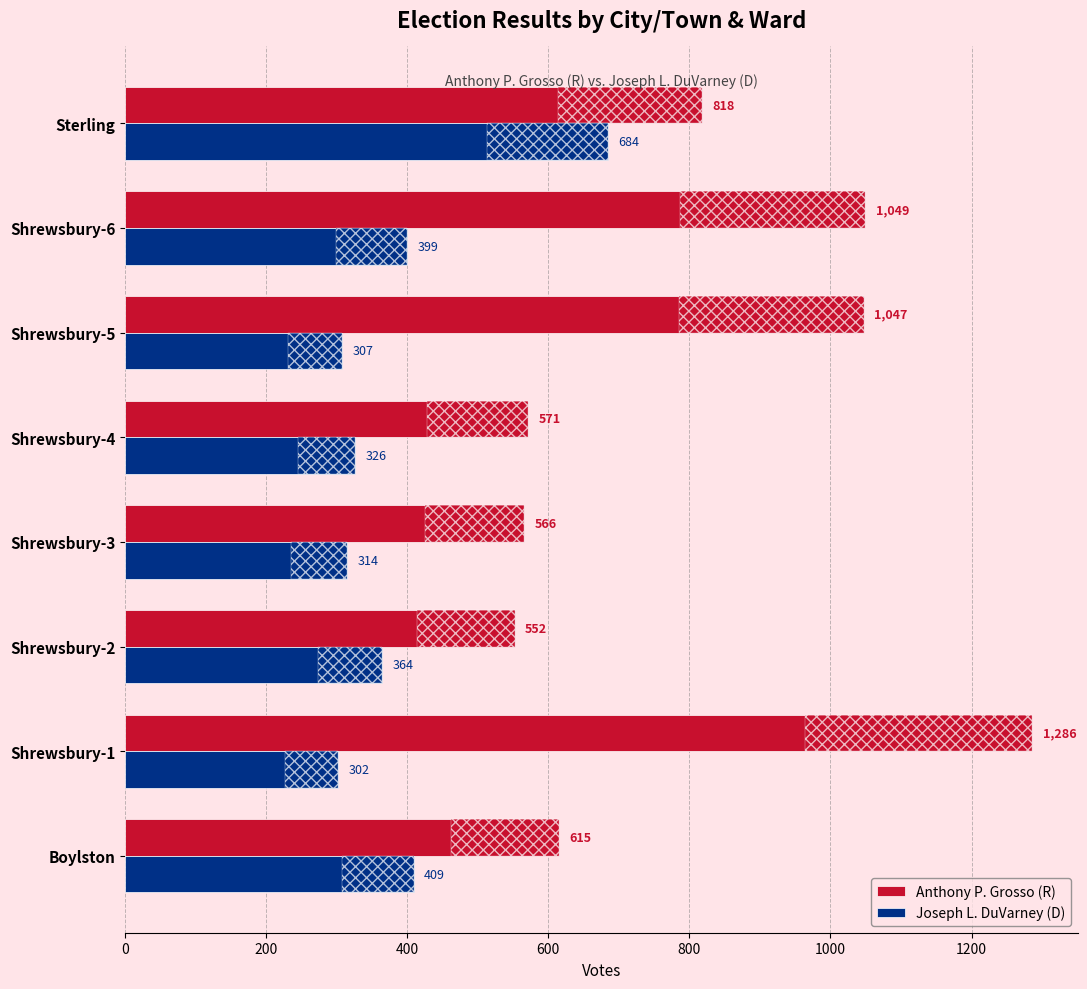

The Joseph L. DuVarney (D) series shows 208 at Shrewsbury-2. True or false?

False